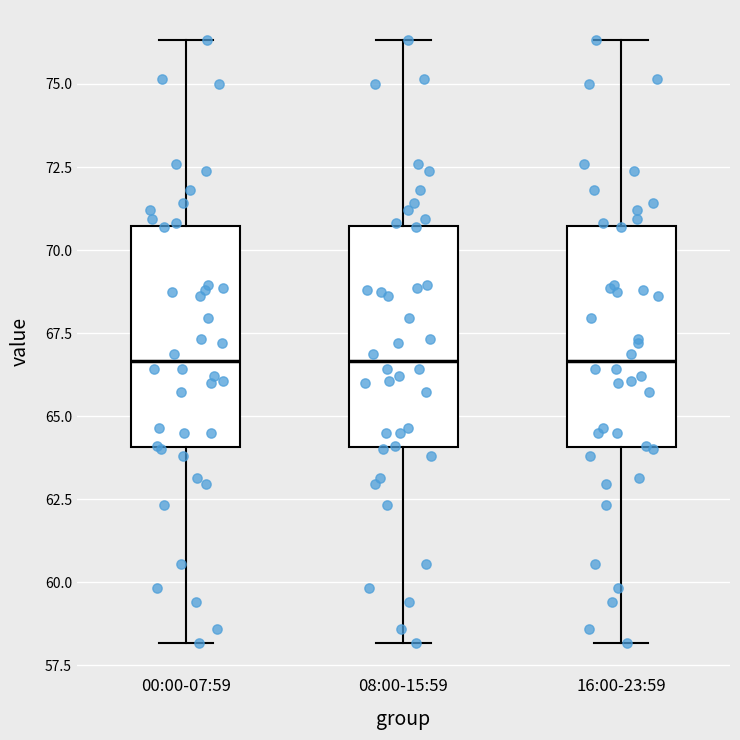

Reading left to right, transcribe this box plot: for each box, give where its median line is, the range the box spans, and where its two whiskers end, as read against the y-axis. The values are not printed on the chart, so give them approximately, as read against the axis.

00:00-07:59: median 66.5, box 64.0 to 70.5, whiskers 58.0 to 76.5
08:00-15:59: median 66.5, box 64.0 to 70.5, whiskers 58.0 to 76.5
16:00-23:59: median 66.5, box 64.0 to 70.5, whiskers 58.0 to 76.5